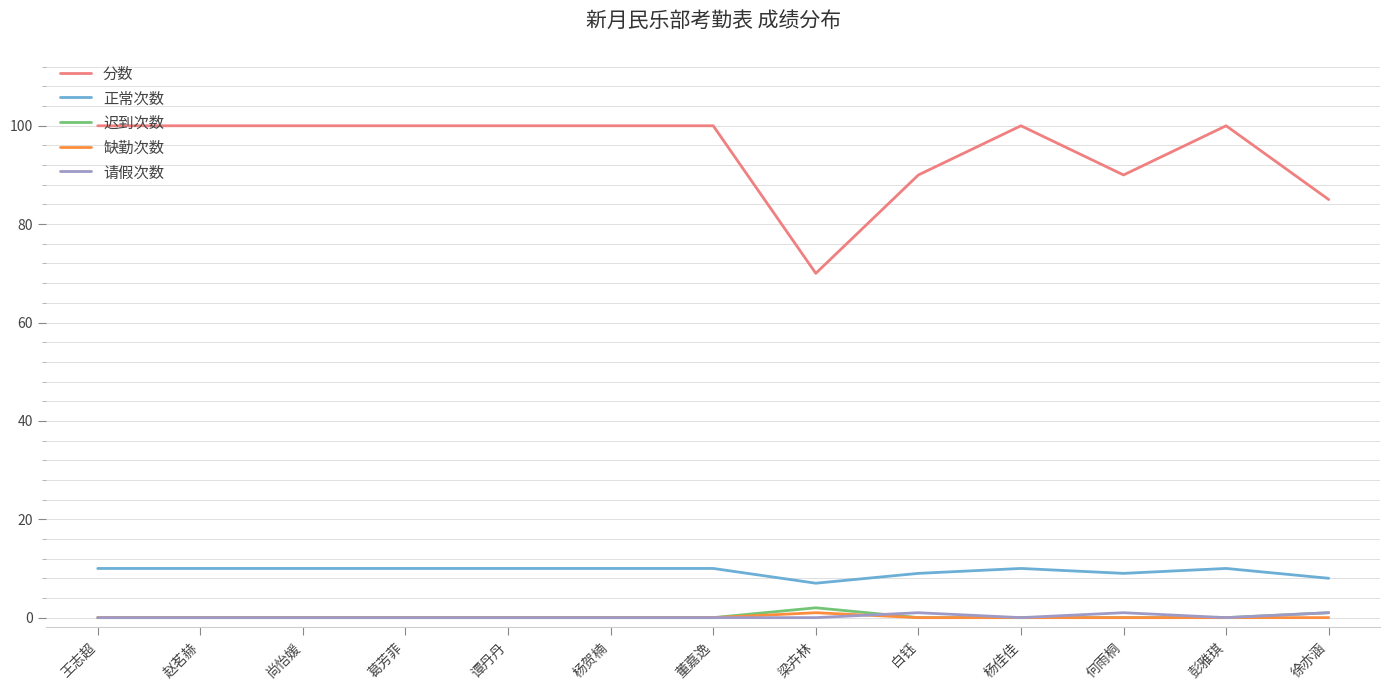

True or false: 迟到次数 and 分数 cross at least once.

False